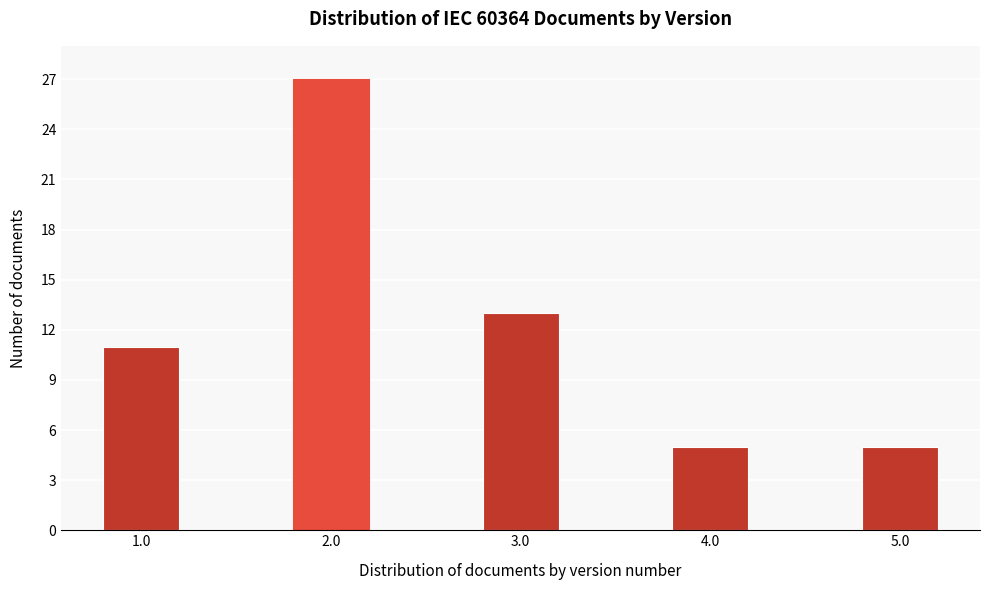

Reading right to left, transcribe all the data shown in this chart.

5	5	13	27	11